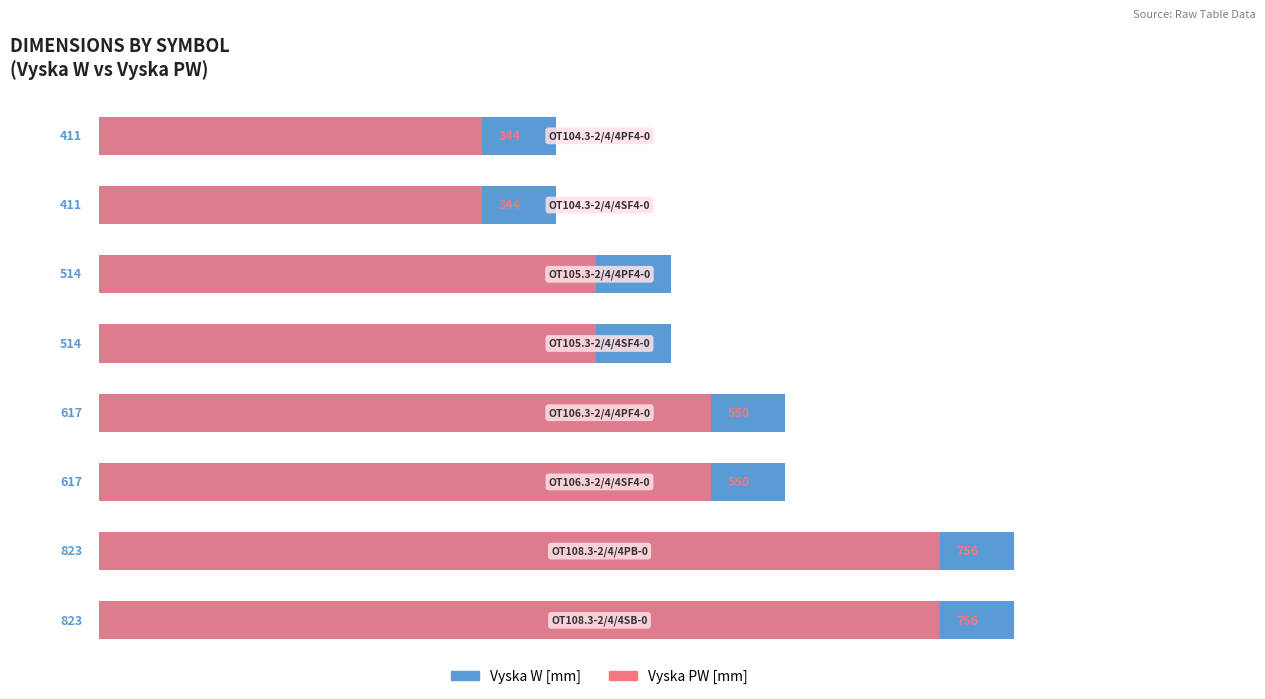

Reading left to right, extract all data points from this chart.

Vyska W [mm]: 411	411	514	514	617	617	823	823
Vyska PW [mm]: 344	344	447	447	550	550	756	756